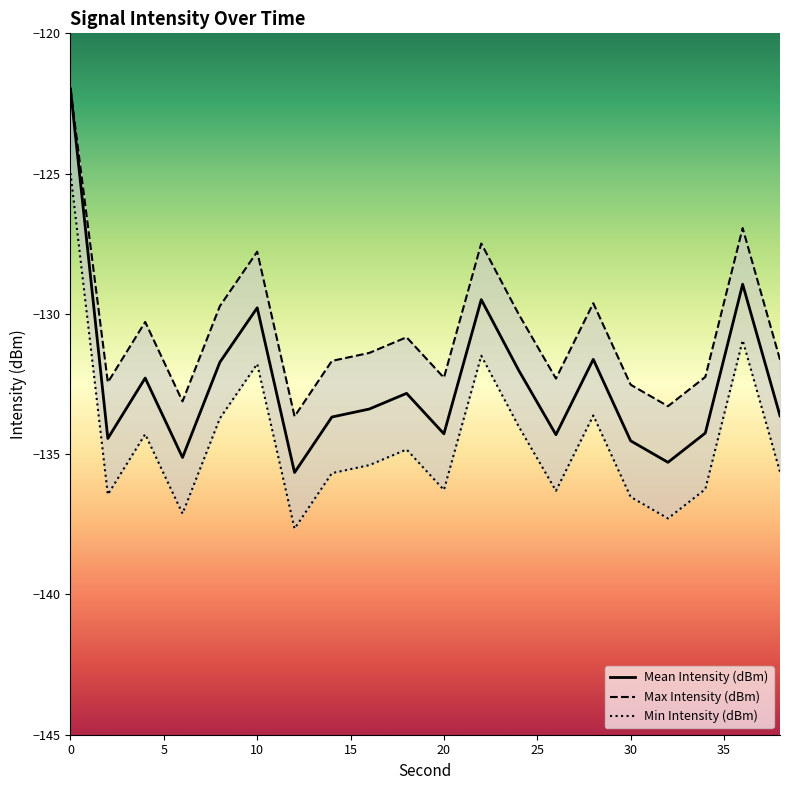

What is the difference between the second highest and minimum values in the Mean Intensity (dBm) series?

6.7